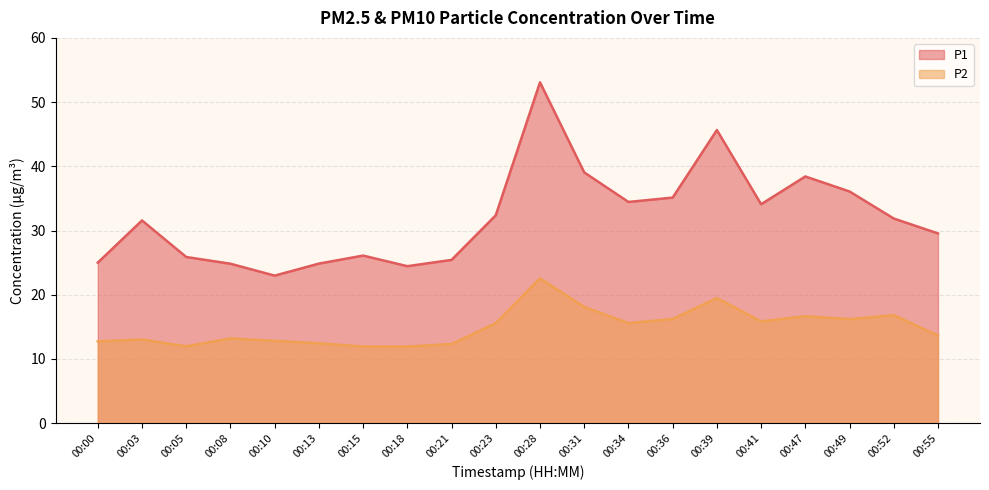

What is the value of the P2 point at the 7th from the left?

11.9